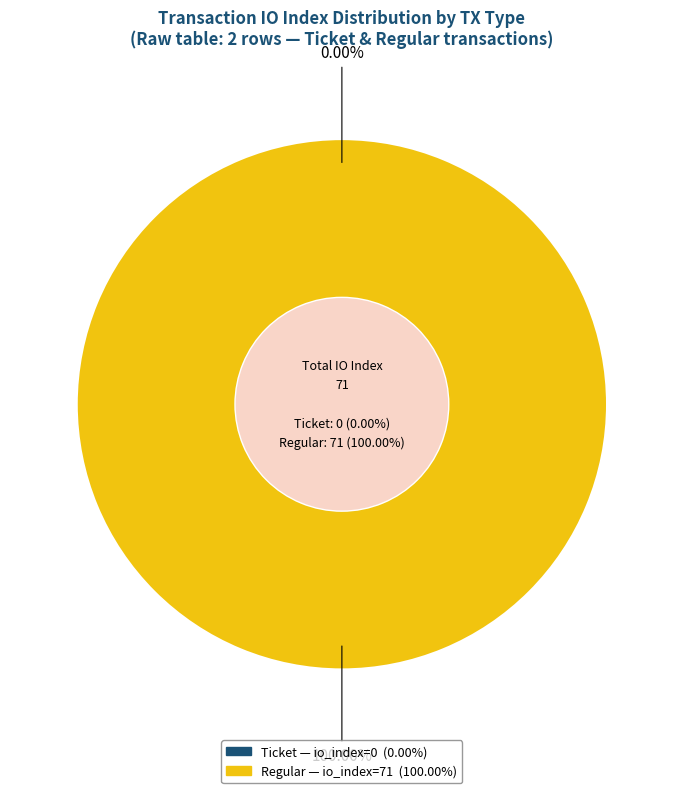

Which category has the biggest portion of the pie?

Regular (io_index=71)